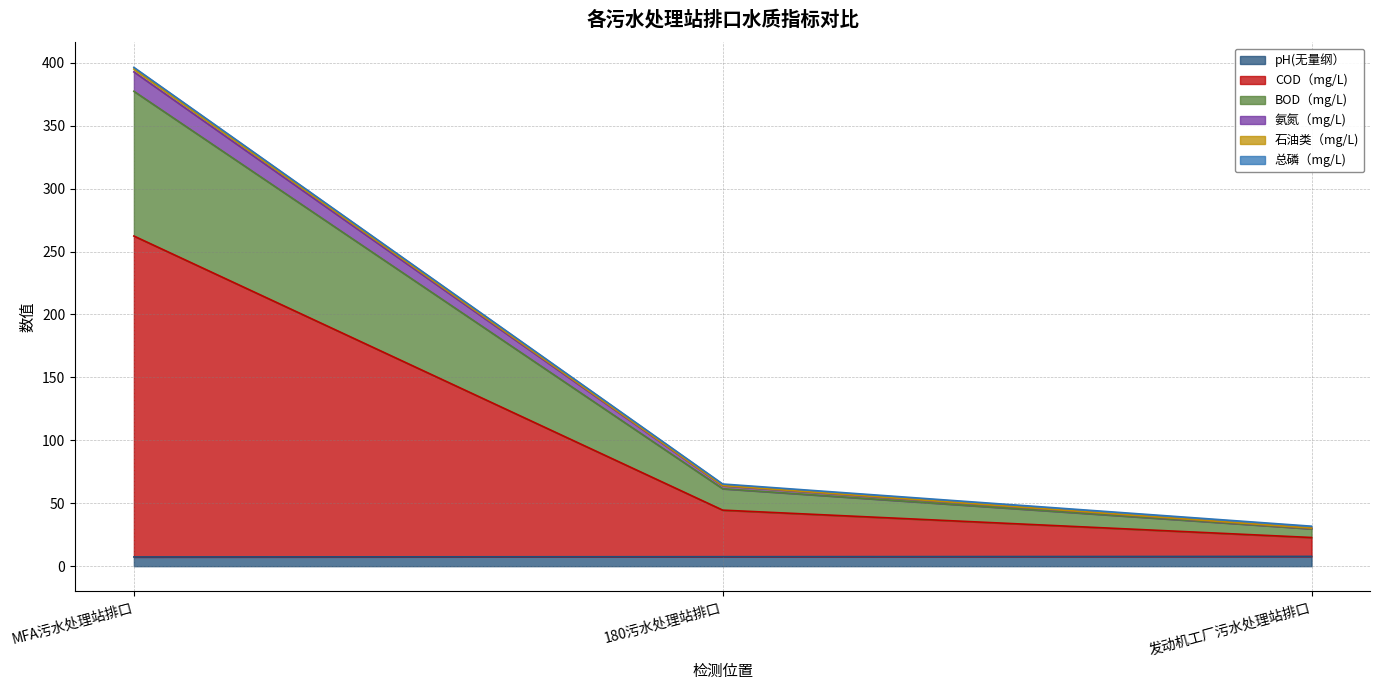

At which category is the sum across all series the highest?

MFA污水处理站排口